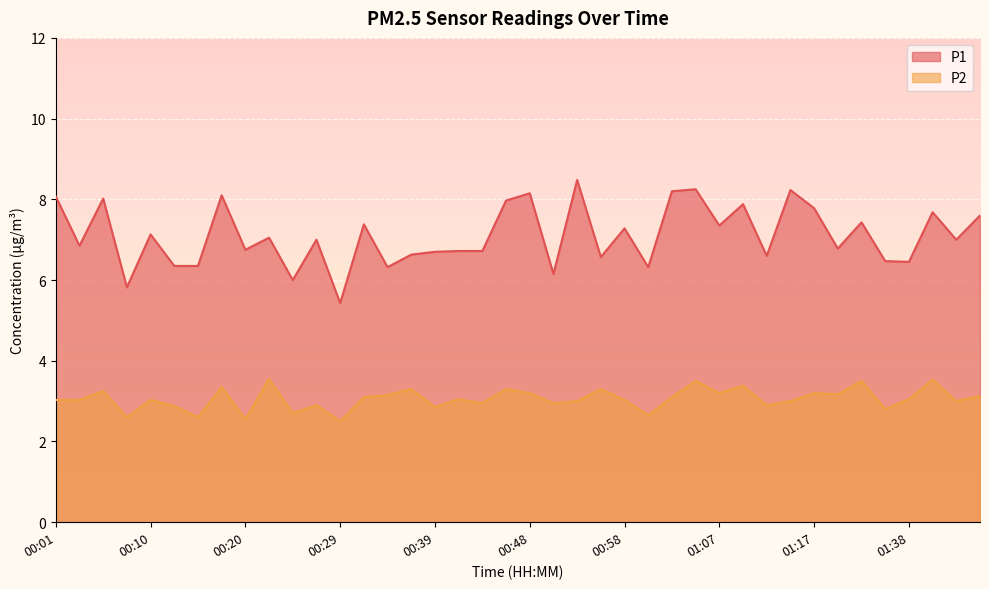

What is the minimum value for P2?

2.5